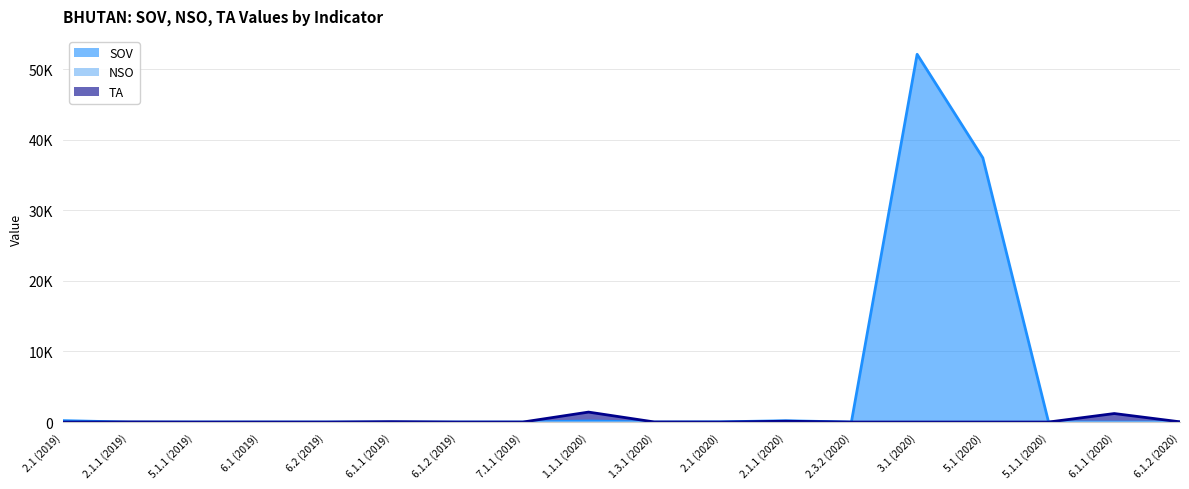

What is the label of the 11th point from the right?

7.1.1 (2019)